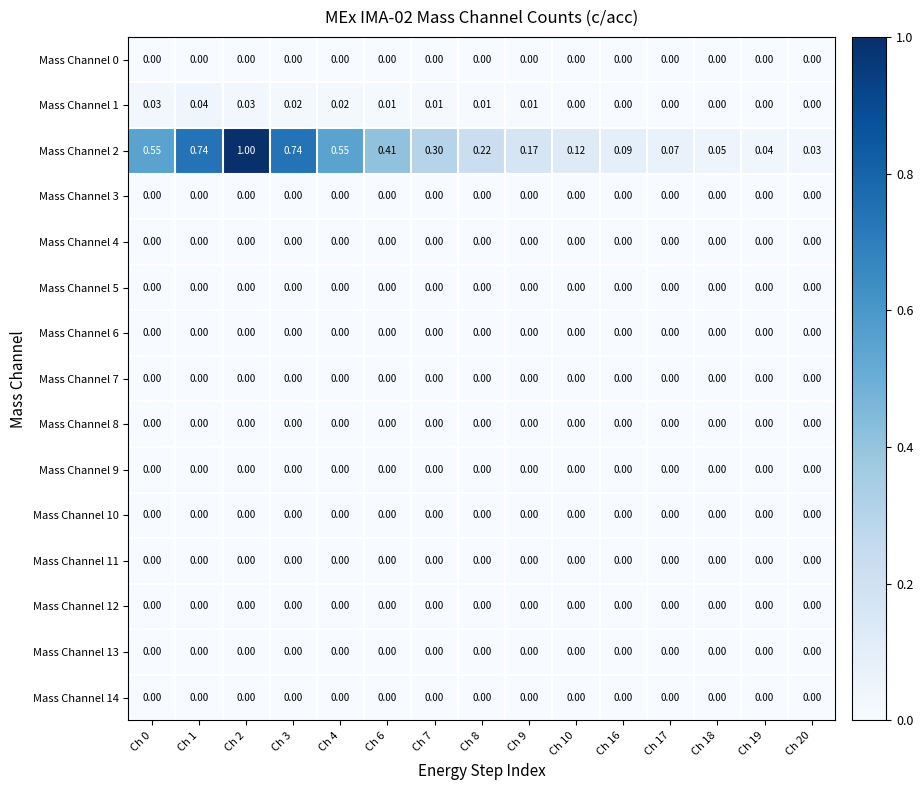

Which series has the largest total across all categories?

Mass Channel 2